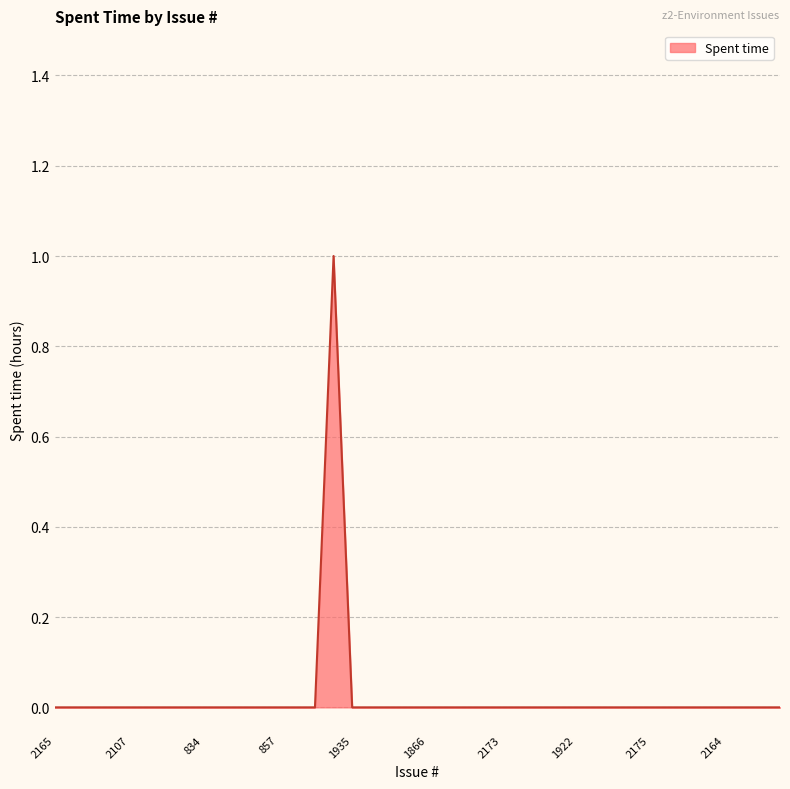

Reading left to right, extract all data points from this chart.

2165=0	2136=0	2118=0	2108=0	2107=0	2106=0	2094=0	862=0	834=0	825=0	819=0	860=0	857=0	852=0	2101=0	1936=1	1935=0	1933=0	1934=0	1931=0	1866=0	946=0	849=0	1932=0	2173=0	2119=0	2097=0	2064=0	1922=0	1061=0	960=0	2176=0	2175=0	2171=0	2167=0	2166=0	2164=0	2161=0	2159=0	2177=0